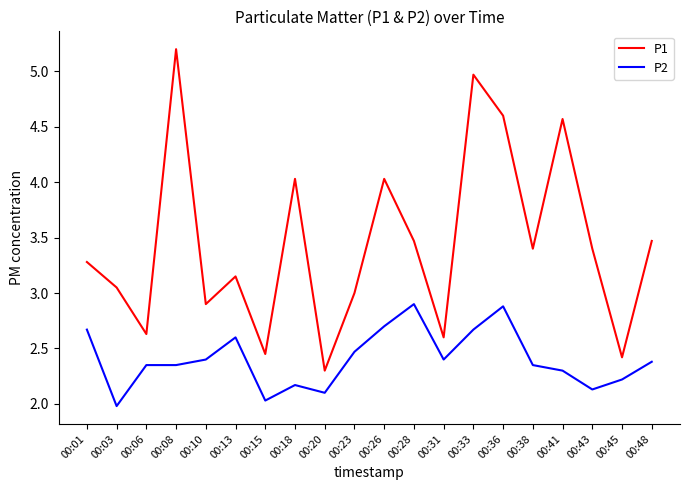

Between 00:08 and 00:31, which series saw the biggest shift?

P1